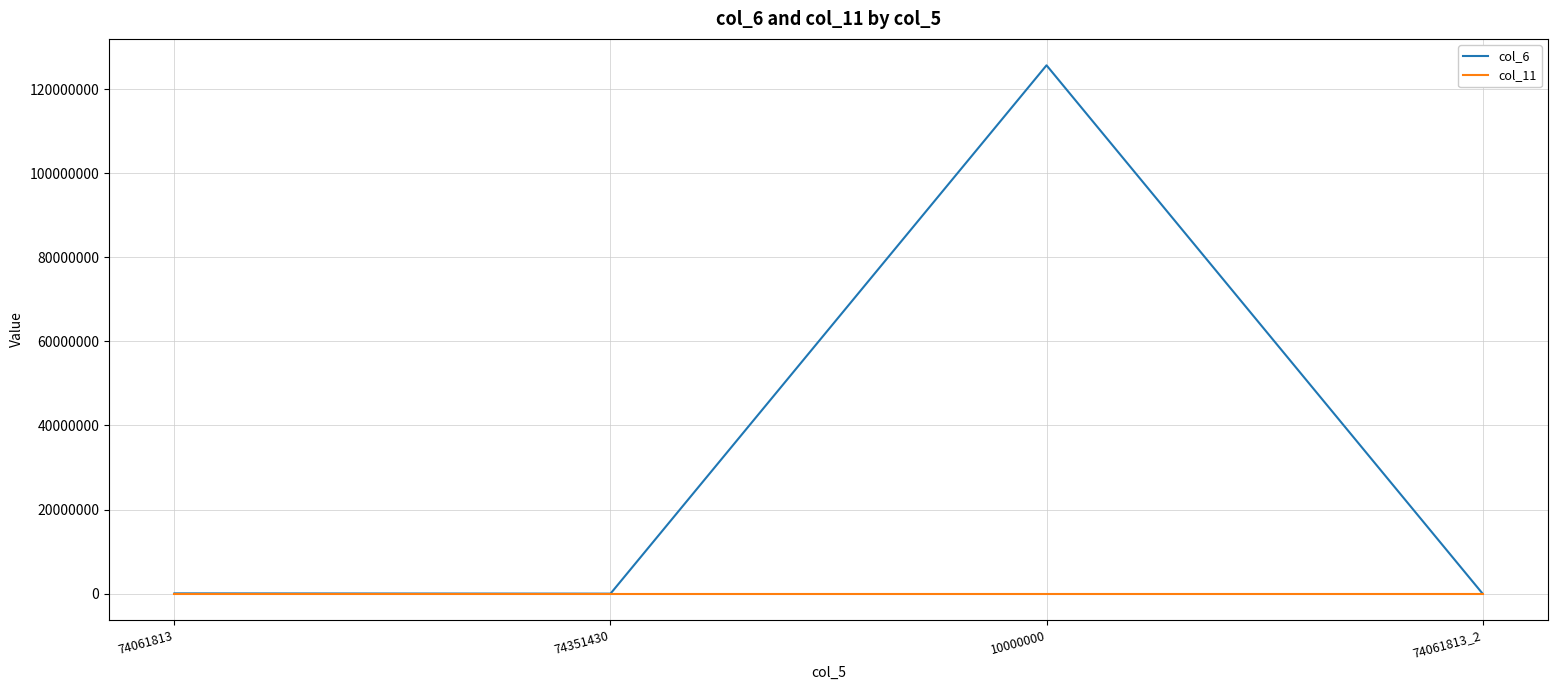

The col_6 series shows 12345 at 74061813_2. True or false?

True